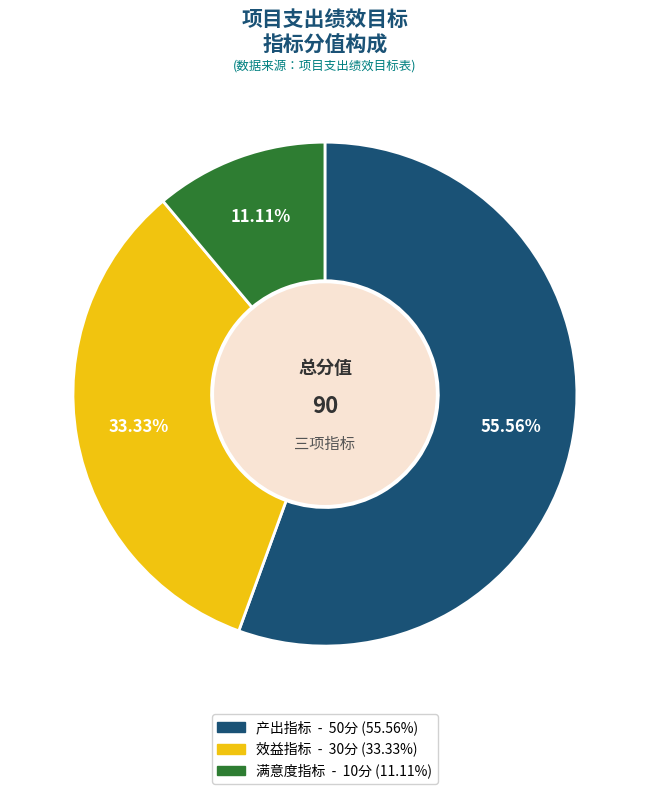

To the nearest percent, what is the difference between the 产出指标 and 效益指标 slice percentages?

22%